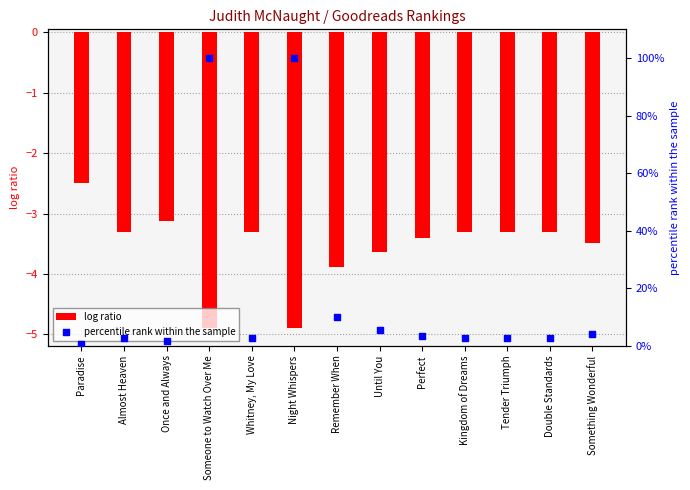

What is the total value across all series at Tender Triumph?

-0.7